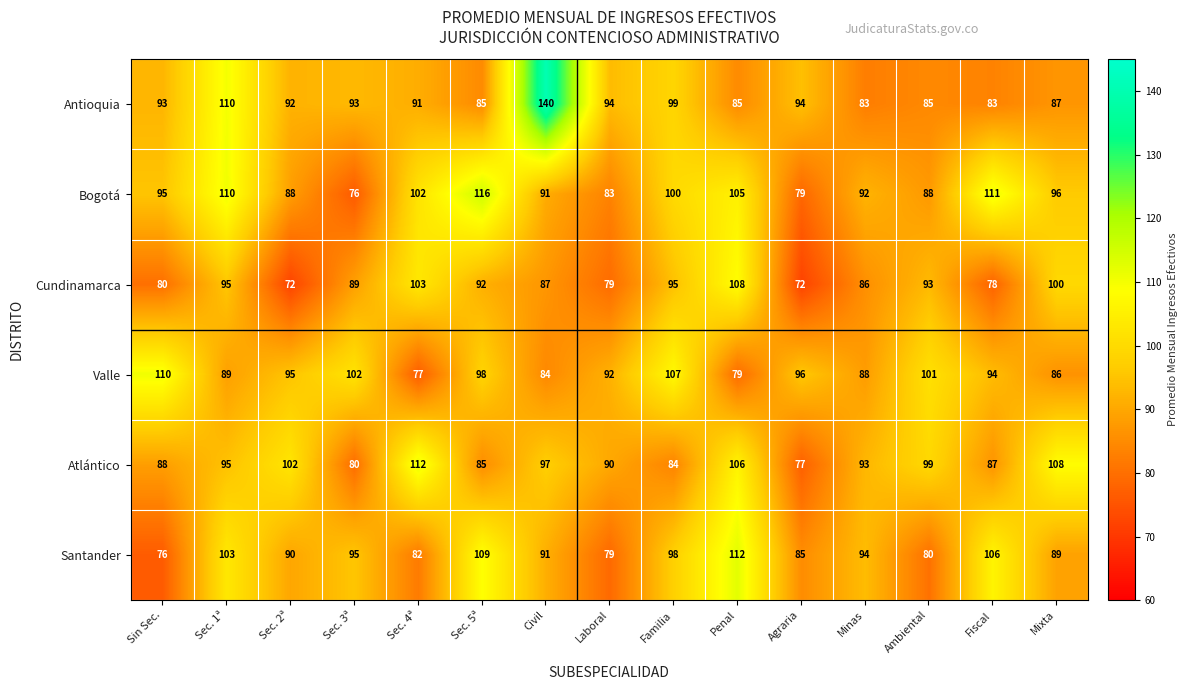

Rank the categories by Atlántico value from lowest to highest.

Agraria, Sec. 3ª, Familia, Sec. 5ª, Fiscal, Sin Sec., Laboral, Minas, Sec. 1ª, Civil, Ambiental, Sec. 2ª, Penal, Mixta, Sec. 4ª